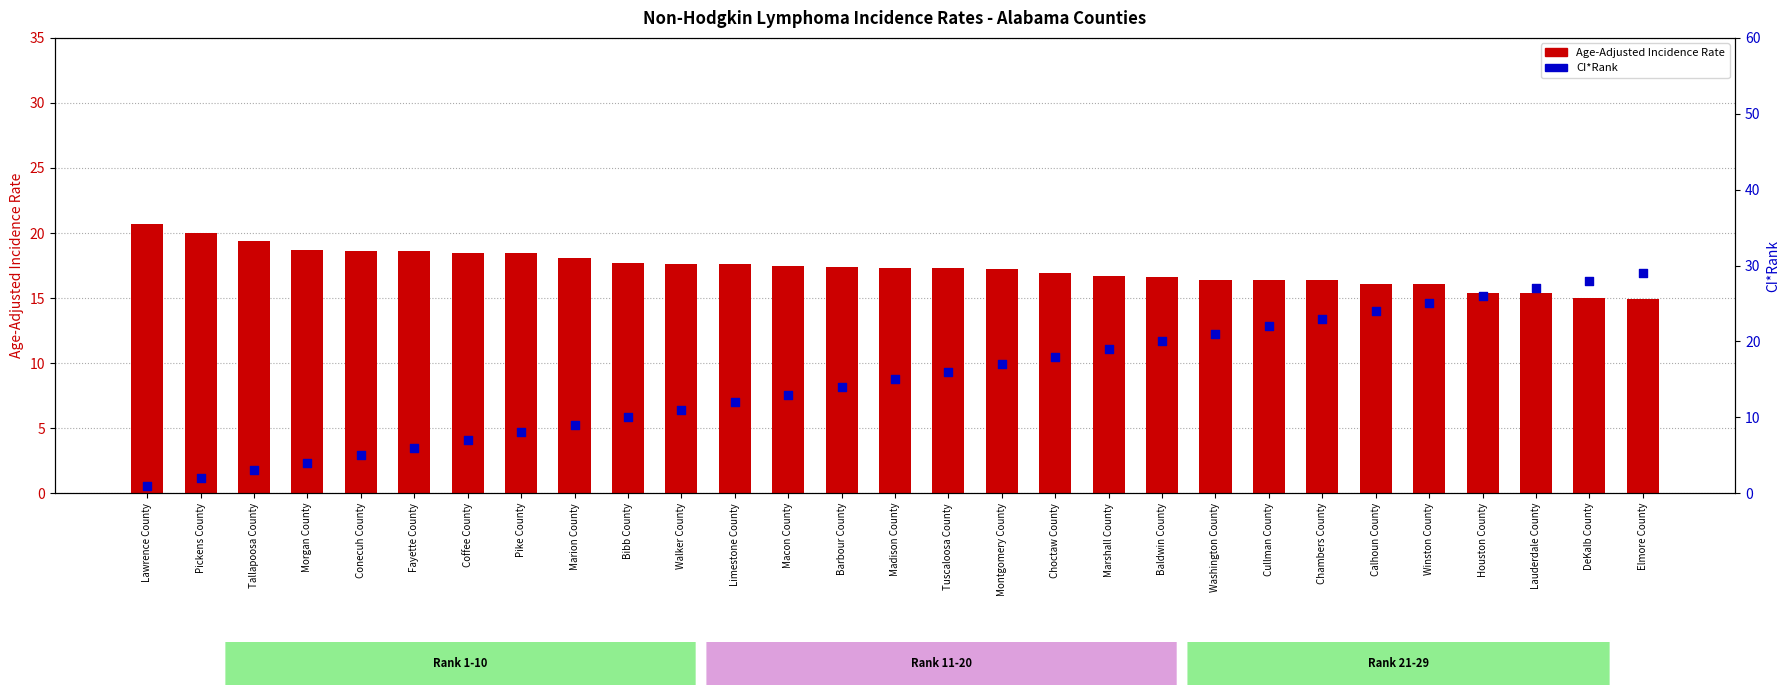

Is the value of Age-Adjusted Incidence Rate at Pike County greater than the value of CI*Rank at Calhoun County?

No